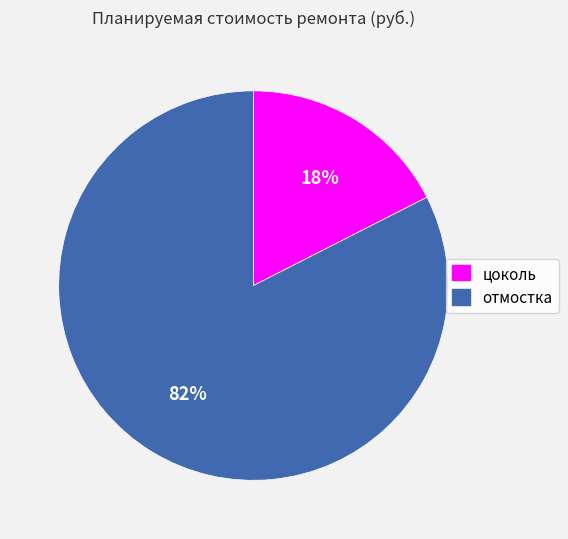

Rank the categories by value from lowest to highest.

цоколь, отмостка